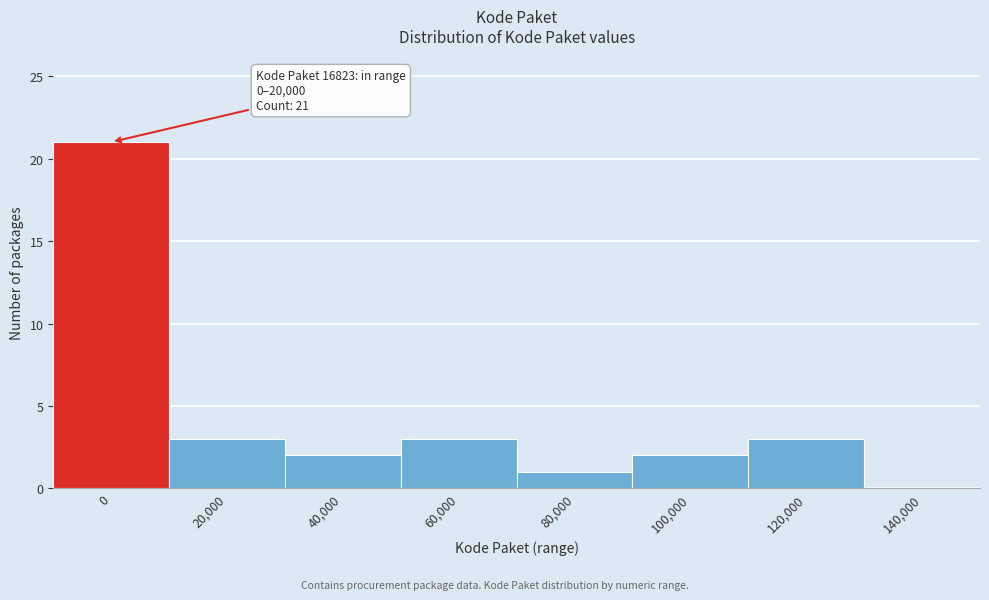

Reading left to right, transcribe all the data shown in this chart.

0=21	20,000=3	40,000=2	60,000=3	80,000=1	100,000=2	120,000=3	140,000=0